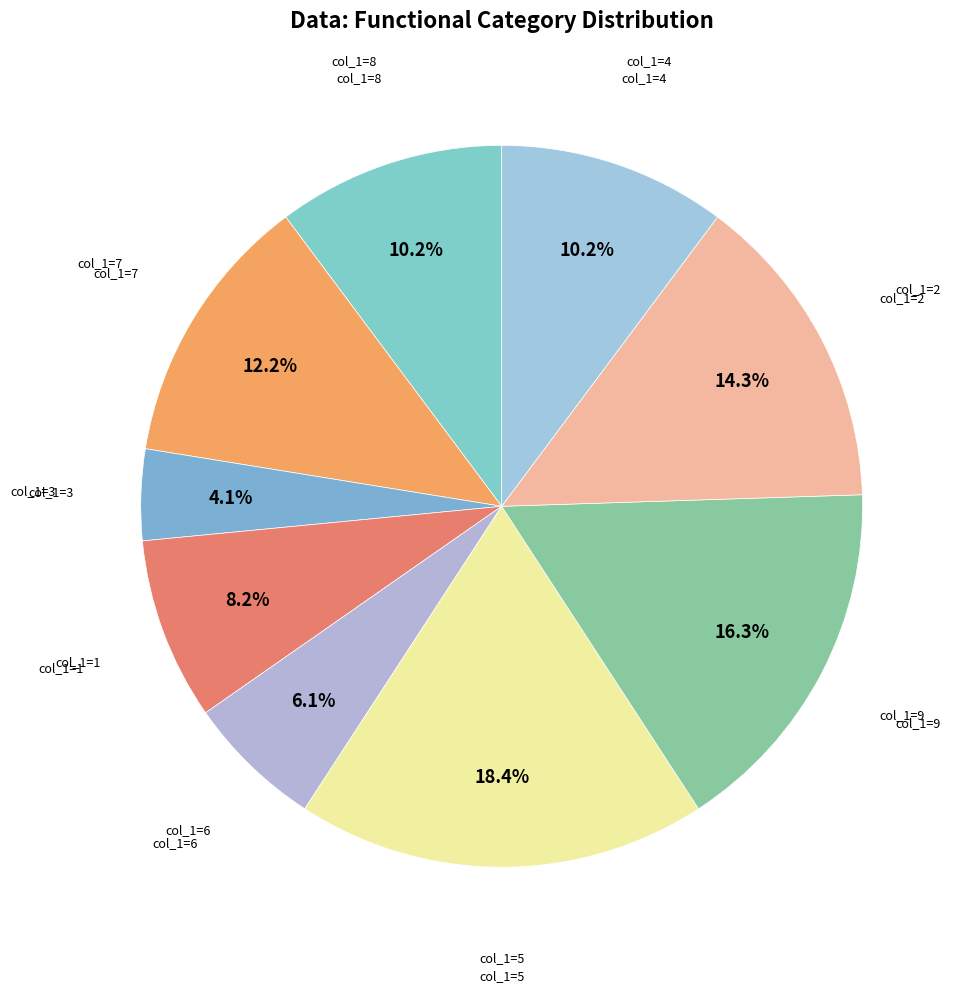

What portion of the pie excludes col_1=8?

89.8%